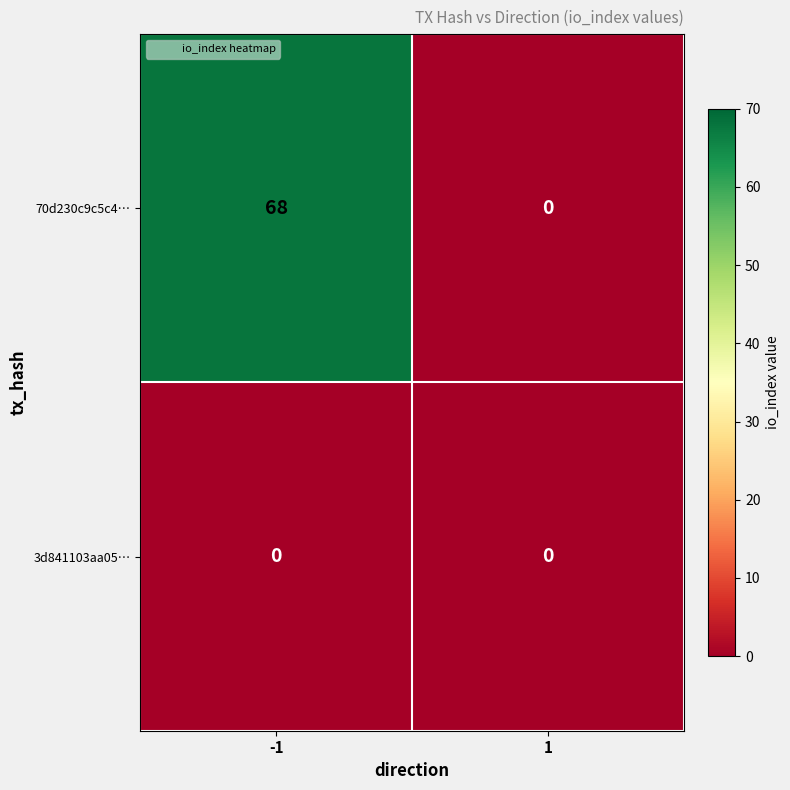

Which category has the highest value across all series?

-1